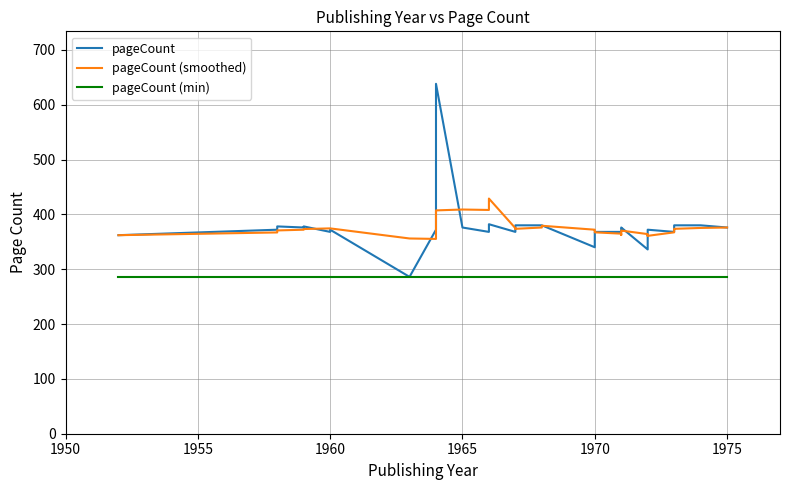

How many lines are shown in the chart?

3